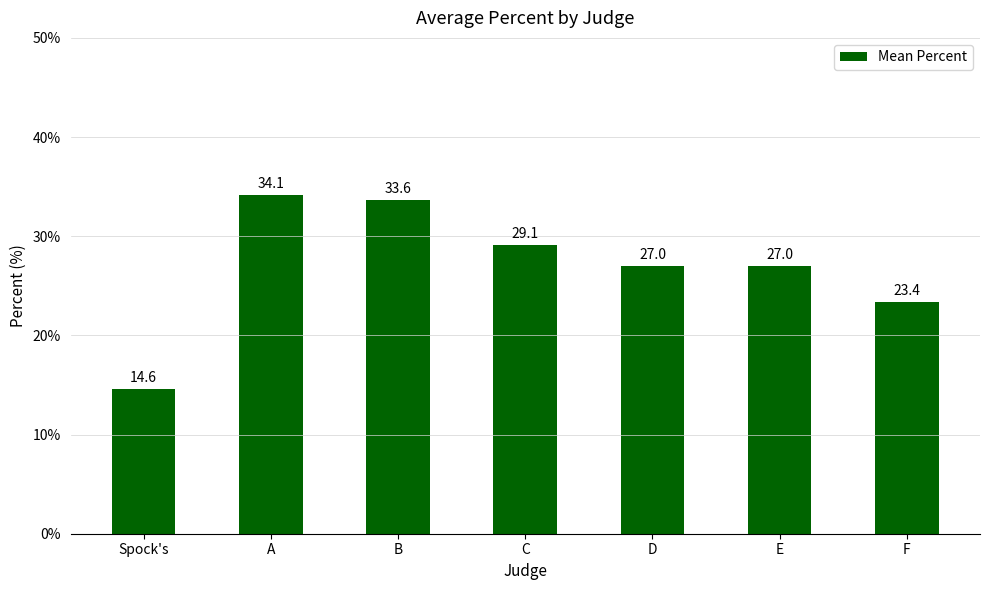

At which category does the chart reach its peak across all series?

A